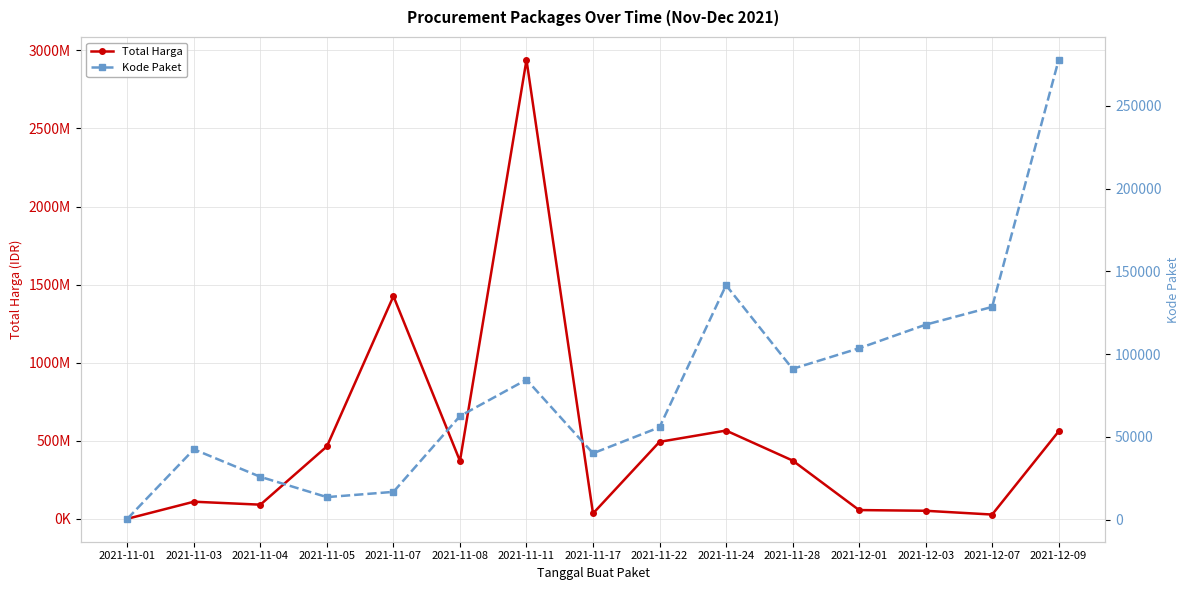

What is the maximum value for Kode Paket?

277693